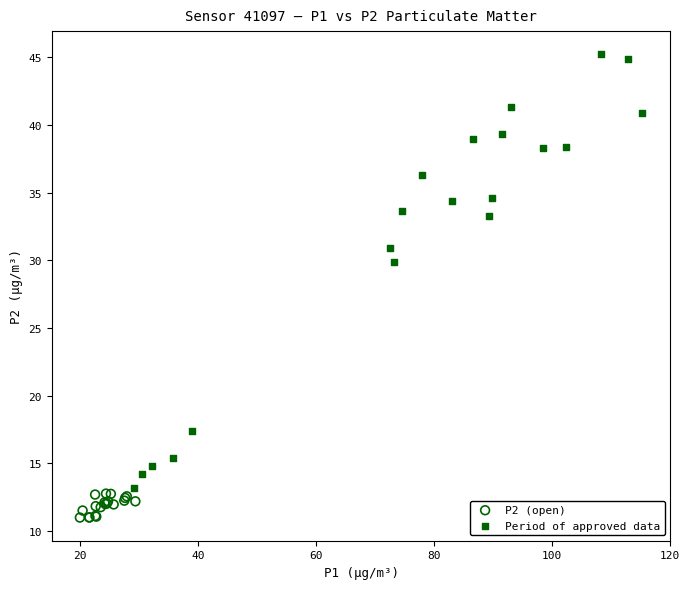

Which series reaches the minimum Y coordinate?

P2 (open)